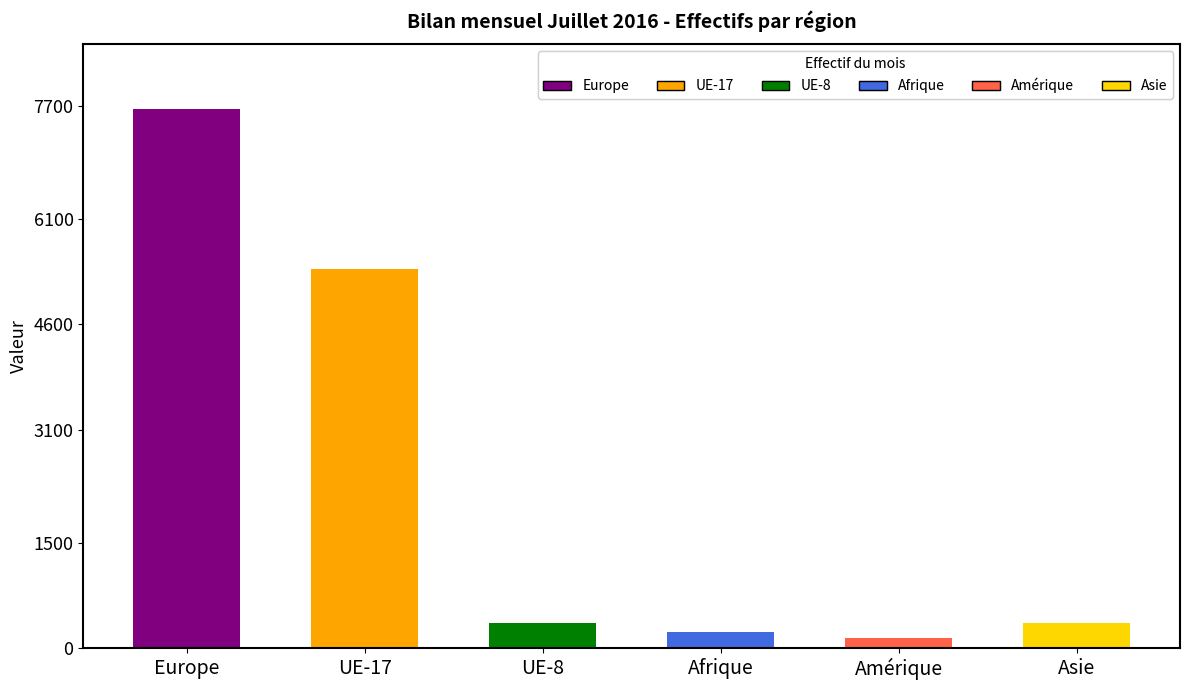

At which label does the data first exceed 362?

Europe